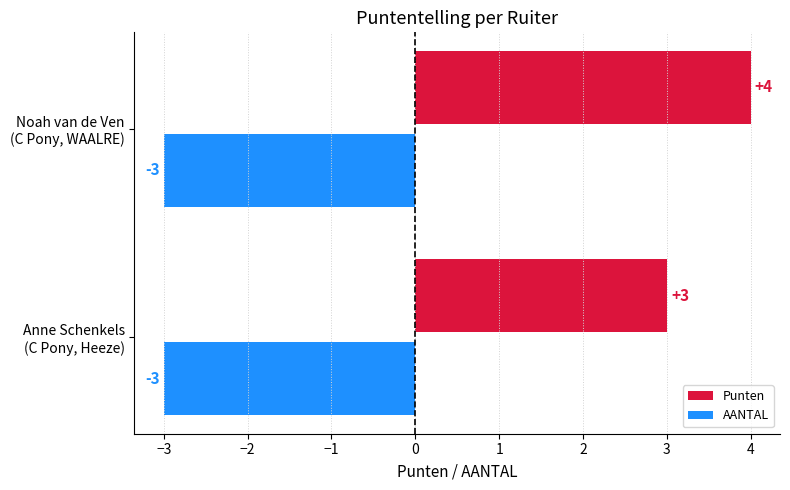

At which label is Punten closest to 3?

Anne Schenkels
(C Pony, Heeze)